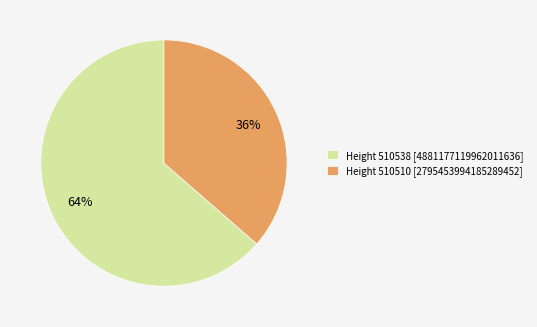

Count the number of slices in the pie.

2